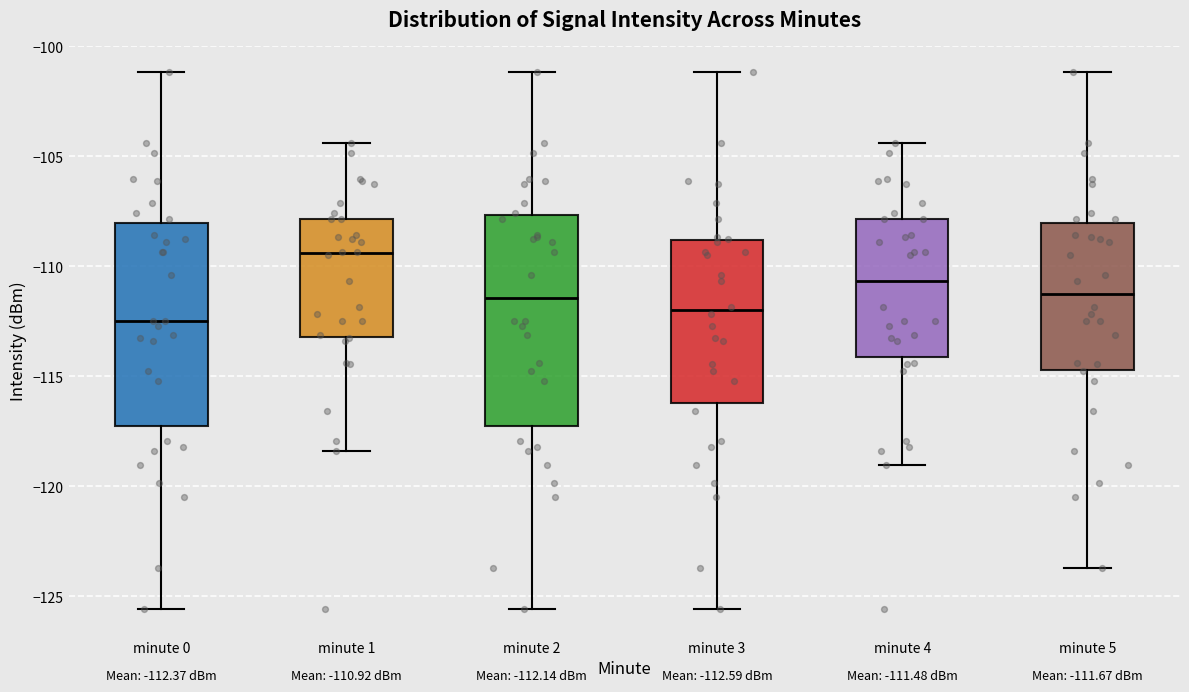

Which box's median line is the highest?

minute 1